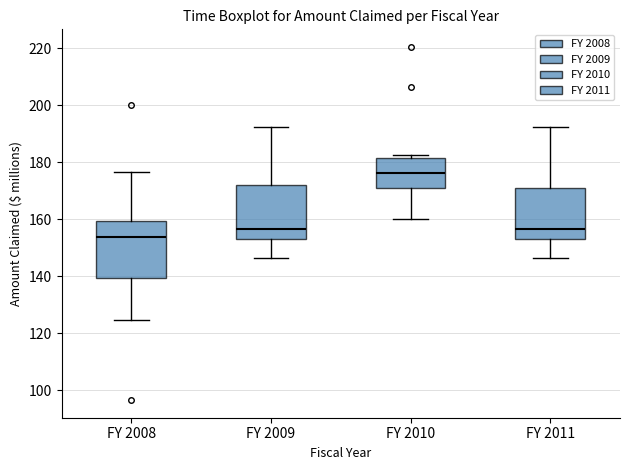

Which box has the highest median line?

FY 2010